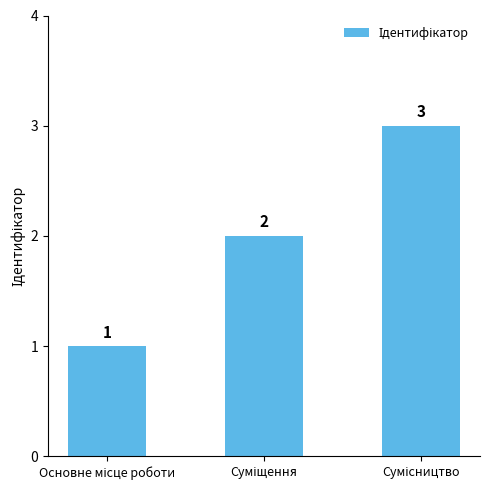

How many values are between 1 and 3?

3